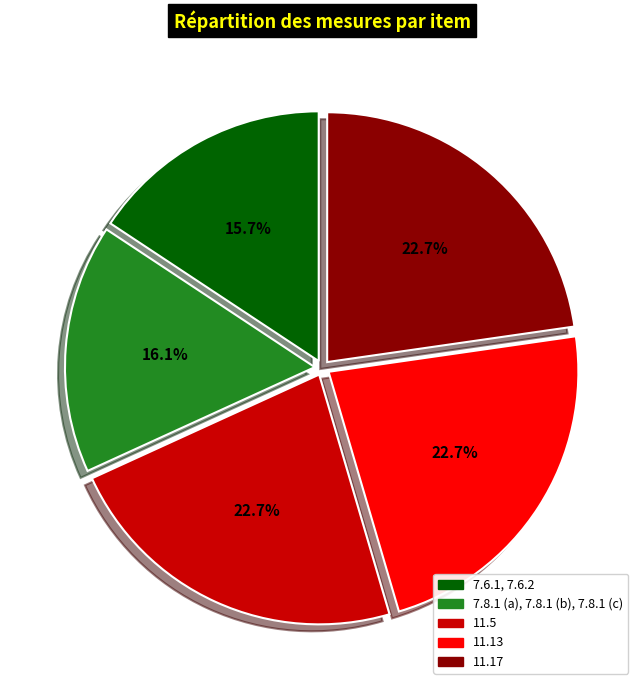

To the nearest percent, what is the combined percentage of 11.5 and 7.8.1 (a), 7.8.1 (b), 7.8.1 (c)?

39%